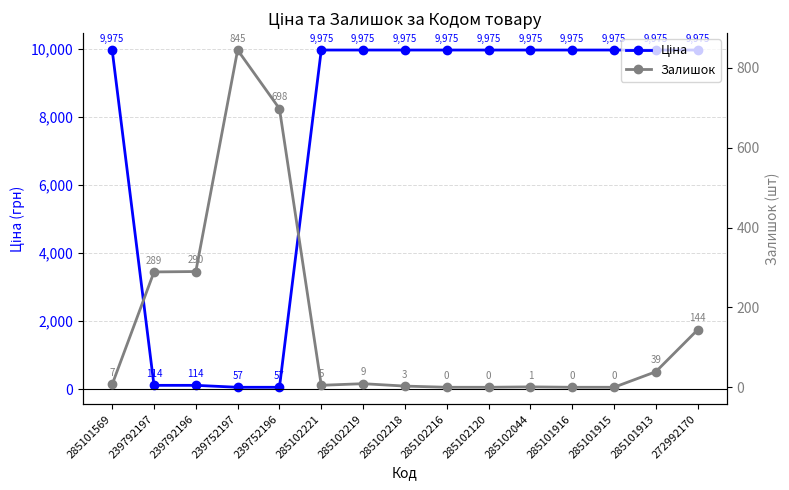

What are all the series names shown in the legend?

Ціна, Залишок